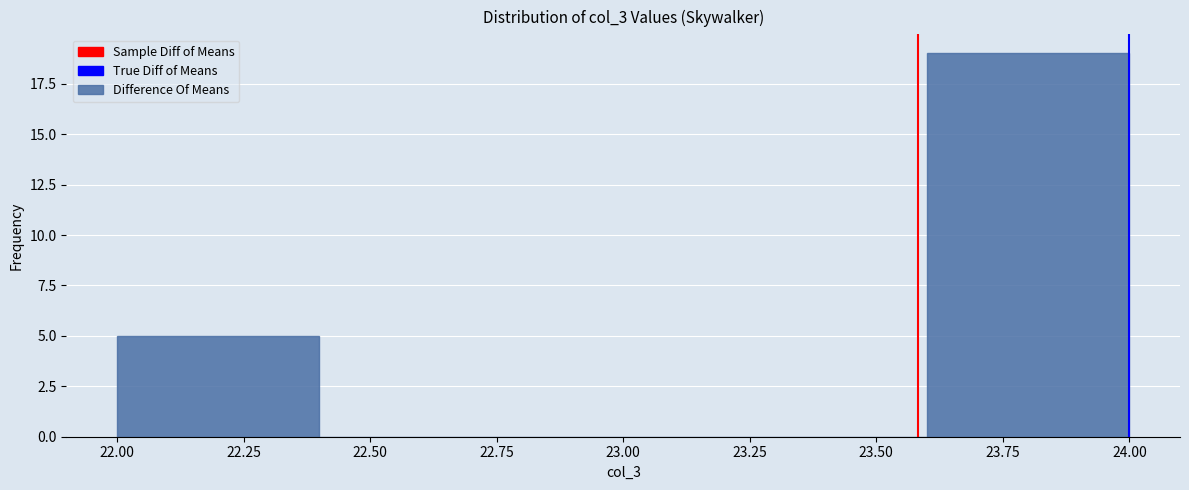

Reading left to right, transcribe this chart: for each bar, give the range it covers on the x-axis and its height. The values are not printed on the chart, so give them approximately, as read against the axis.

22.0 to 22.4: 5
22.4 to 22.8: 0
22.8 to 23.2: 0
23.2 to 23.6: 0
23.6 to 24.0: 19